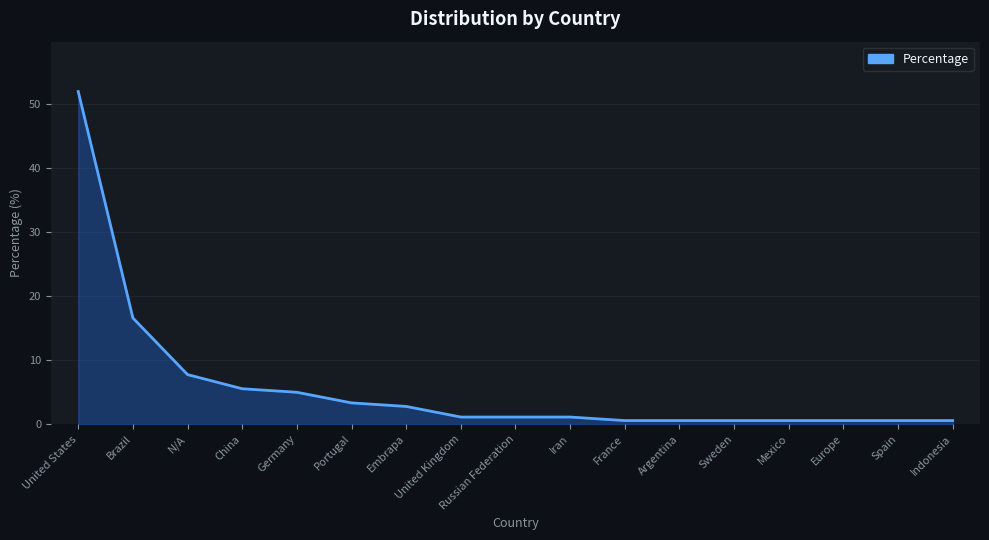

Which label corresponds to the largest value in the chart?

United States